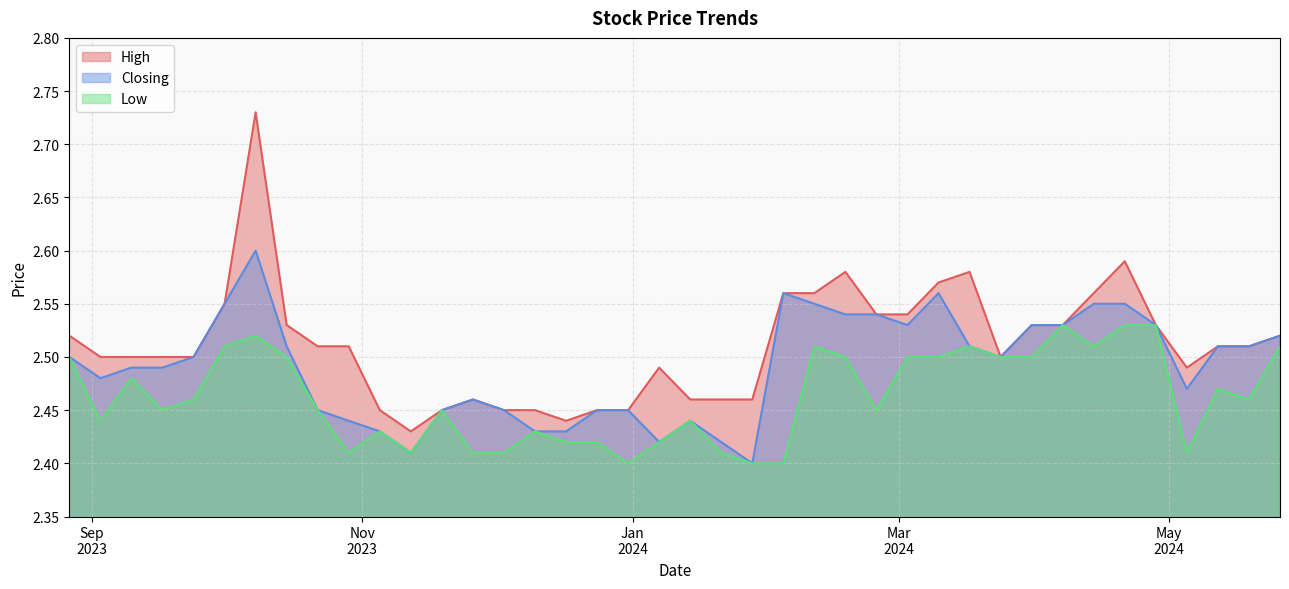

What is the sum of the Low values at 12/05/2024 and 17/12/2023?

4.9